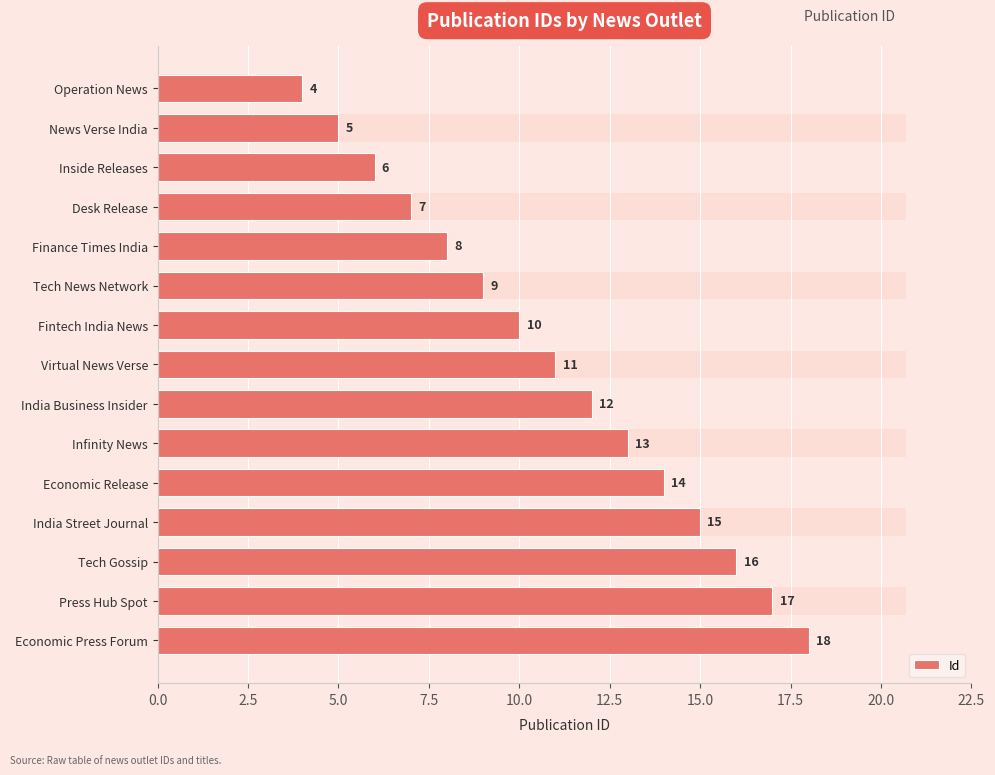

Does the chart contain stacked bars?

No